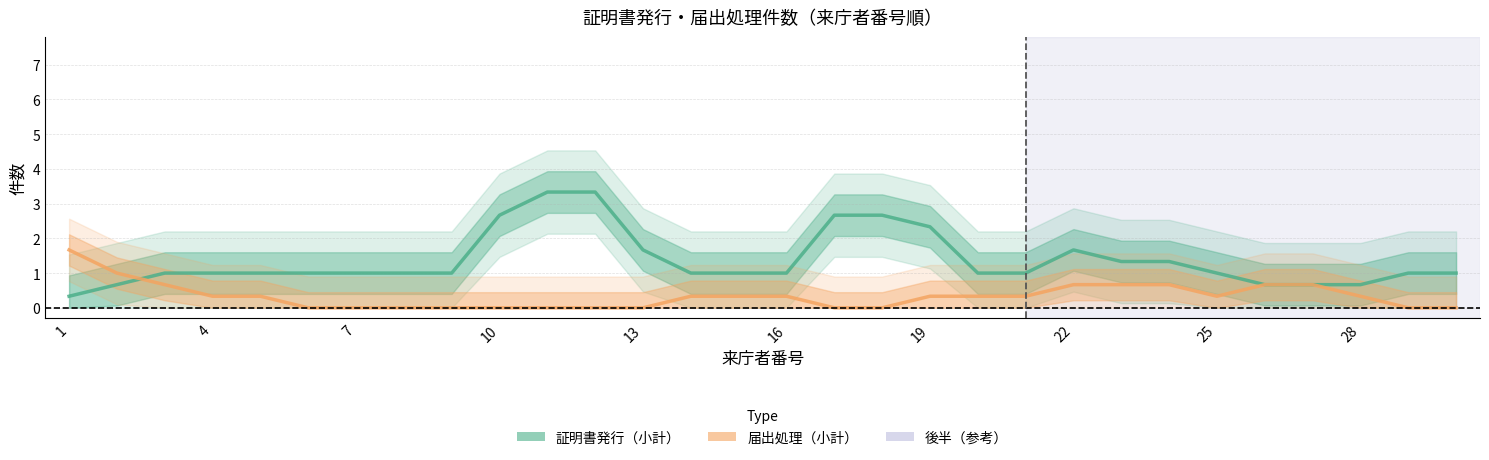

How many data points in 届出処理（小計） are above 0?

18